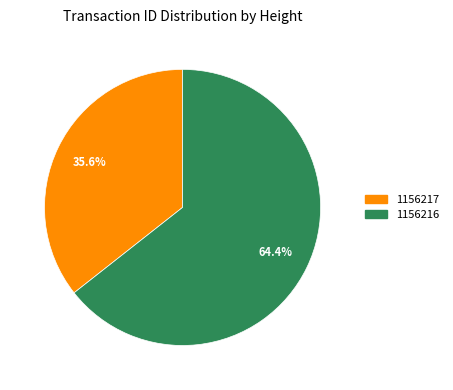

Is there a majority slice in this chart?

Yes